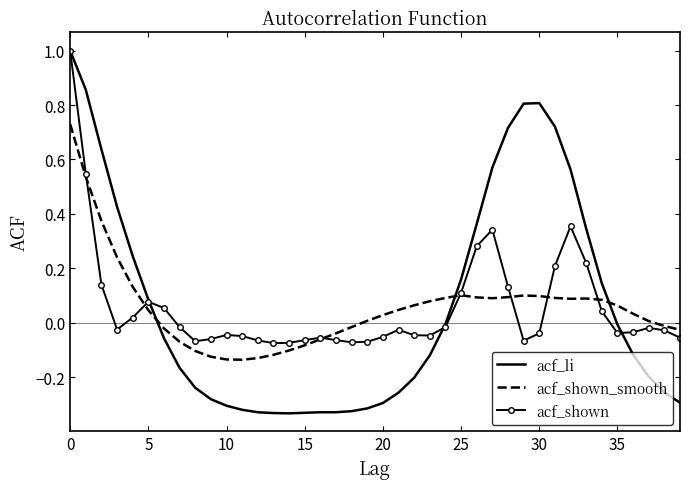

What is the greatest value displayed?

1.0